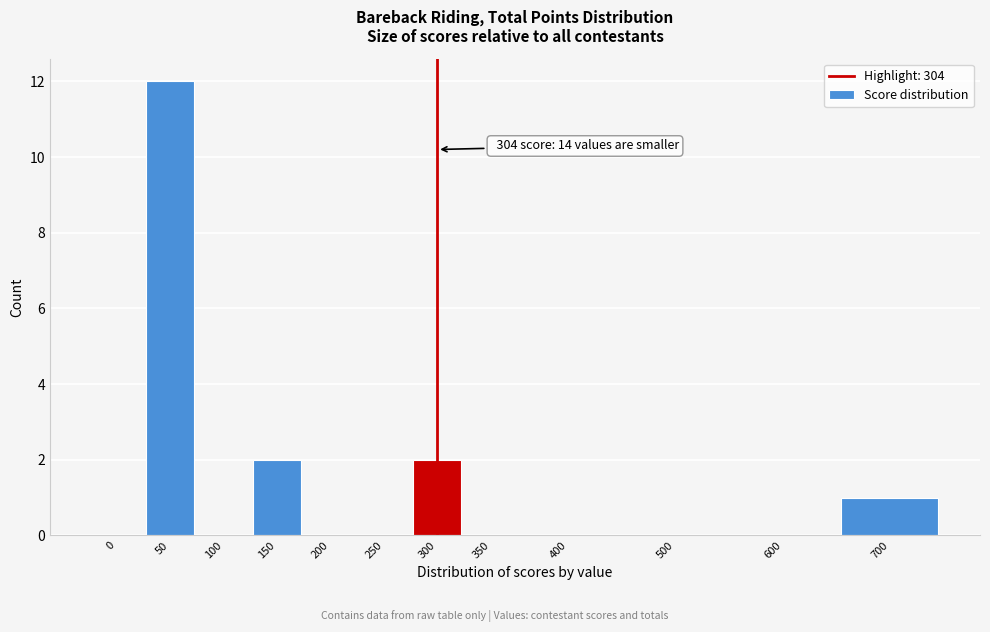

Reading right to left, extract all data points from this chart.

700=1	600=0	500=0	400=0	350=0	300=2	250=0	200=0	150=2	100=0	50=12	0=0